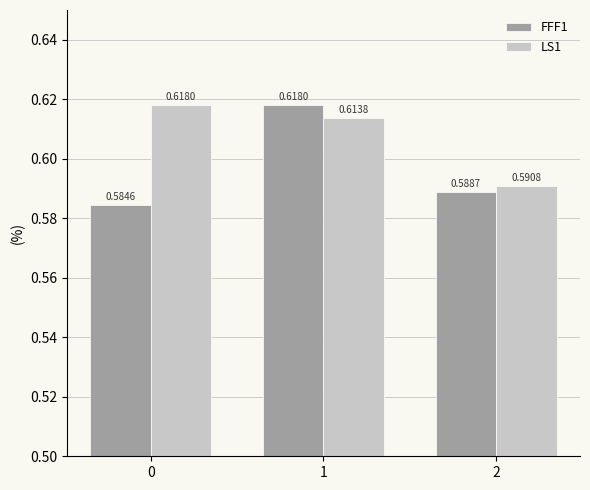

Rank the series at 2 from highest to lowest value.

LS1, FFF1